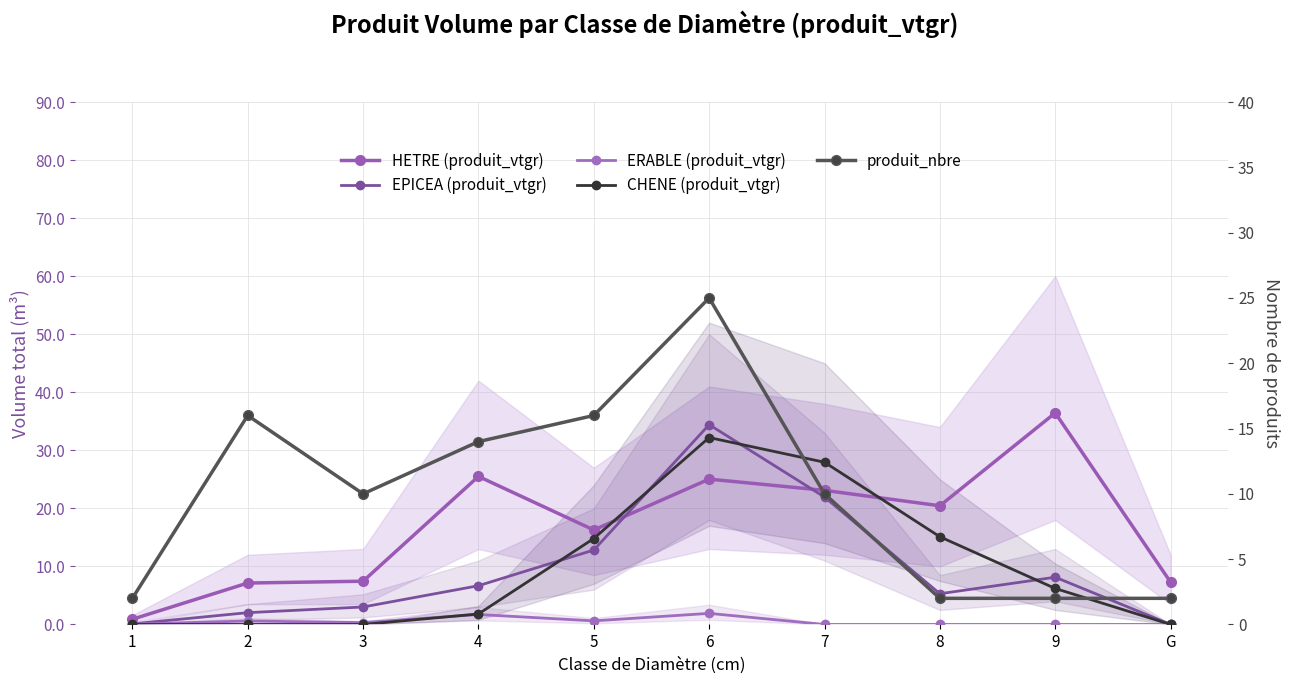

At 5, list the series in order from smallest to largest.

ERABLE (produit_vtgr), EPICEA (produit_vtgr), CHENE (produit_vtgr), produit_nbre, HETRE (produit_vtgr)